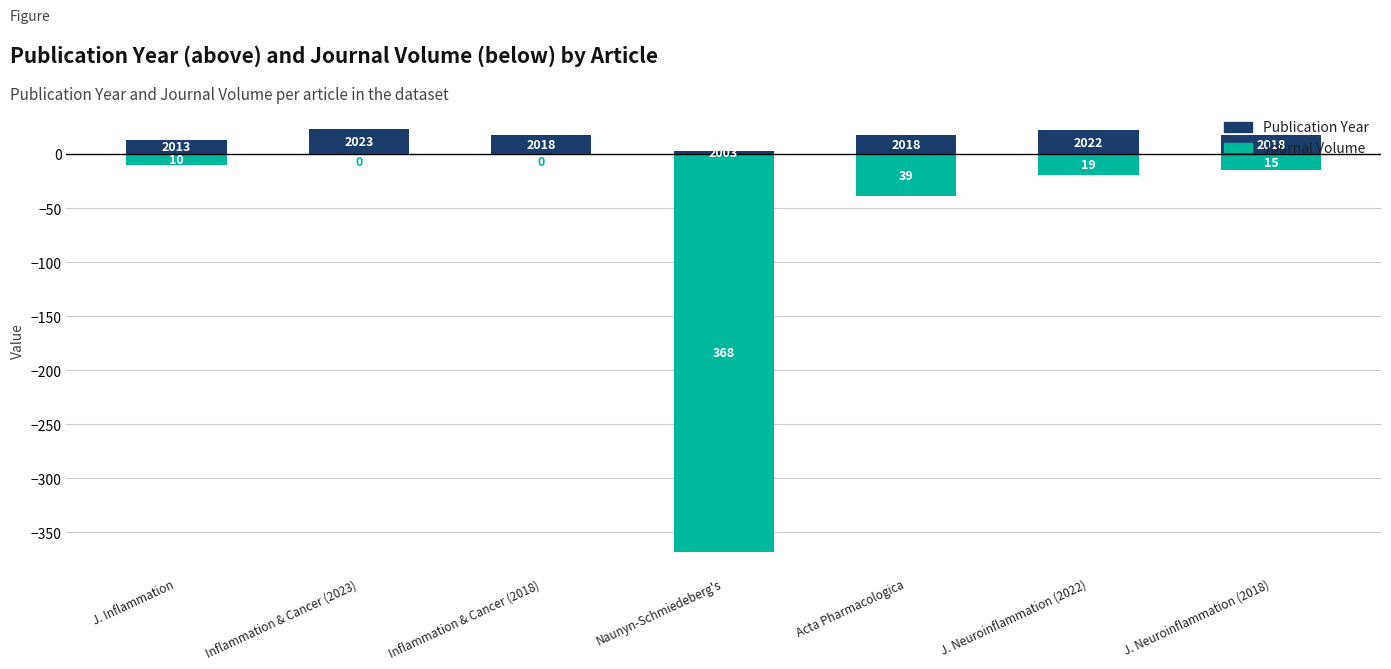

Reading left to right, transcribe all the data shown in this chart.

Publication Year: J. Inflammation=13	Inflammation & Cancer (2023)=23	Inflammation & Cancer (2018)=18	Naunyn-Schmiedeberg's=3	Acta Pharmacologica=18	J. Neuroinflammation (2022)=22	J. Neuroinflammation (2018)=18
Journal Volume: J. Inflammation=-10	Inflammation & Cancer (2023)=0	Inflammation & Cancer (2018)=0	Naunyn-Schmiedeberg's=-368	Acta Pharmacologica=-39	J. Neuroinflammation (2022)=-19	J. Neuroinflammation (2018)=-15